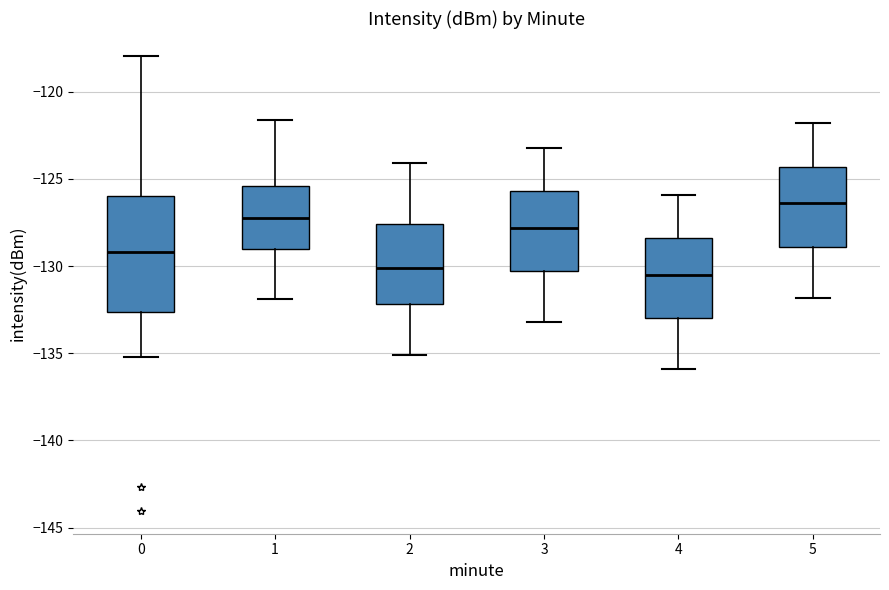

Which box is the tallest, from its lower edge to its upper edge?

0